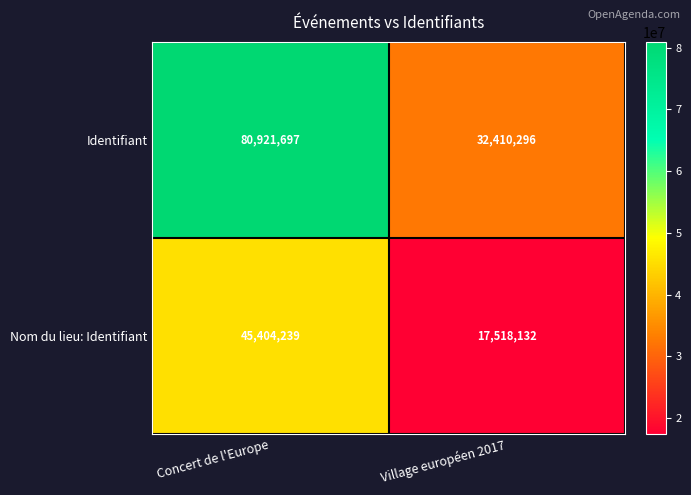

True or false: Nom du lieu: Identifiant has a value of 17518132 at Village européen 2017.

True